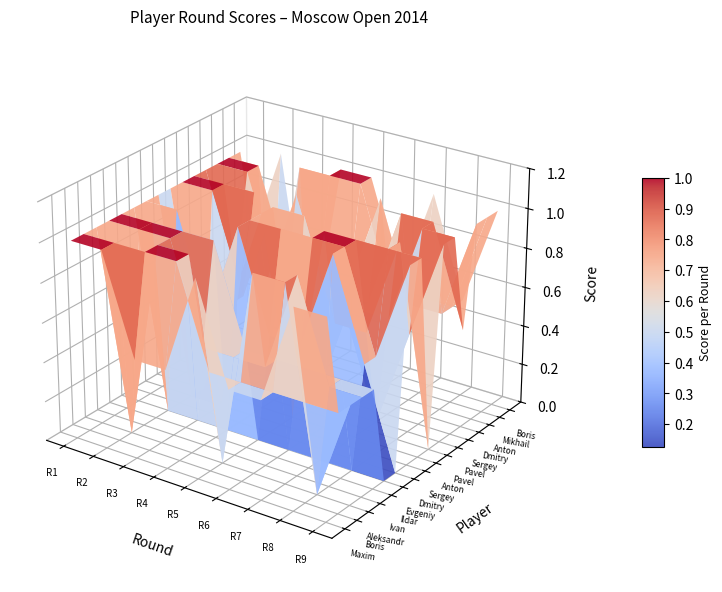

What is the sum of all Khairullin Ildar values?

6.5